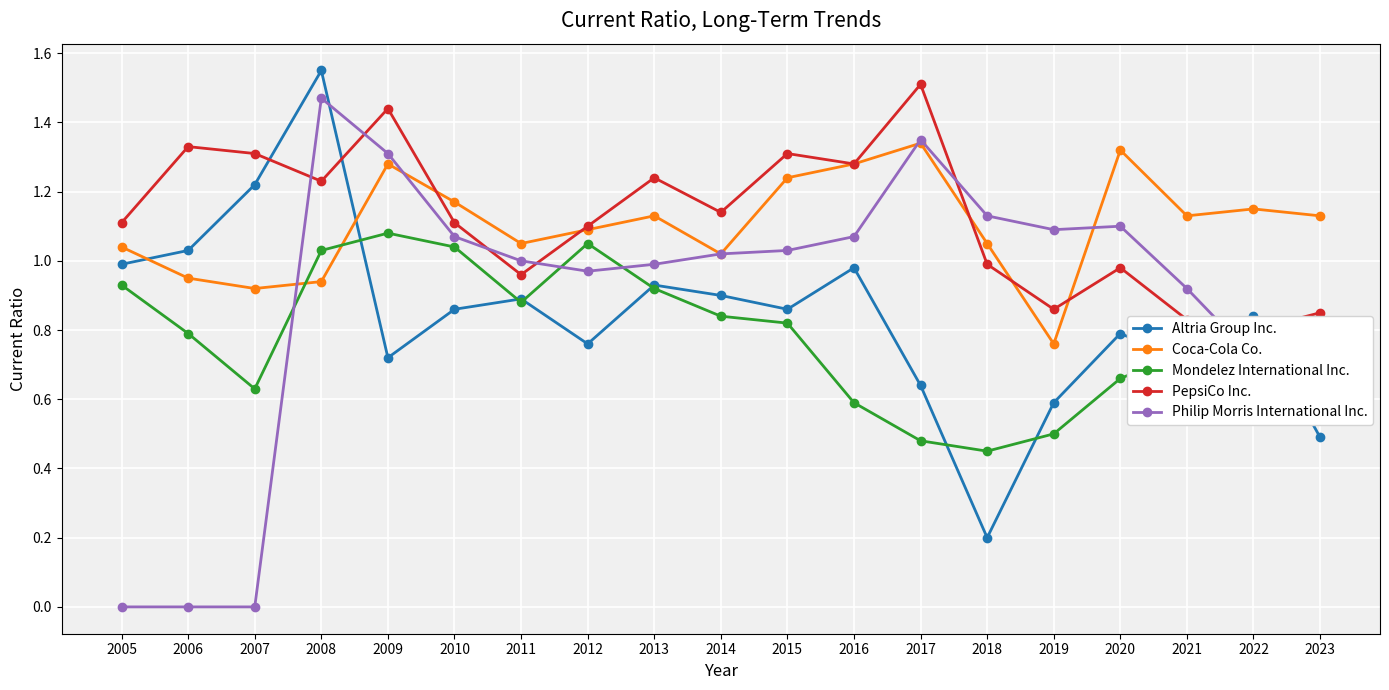

What is the difference between the second highest and minimum values in the PepsiCo Inc. series?

0.6